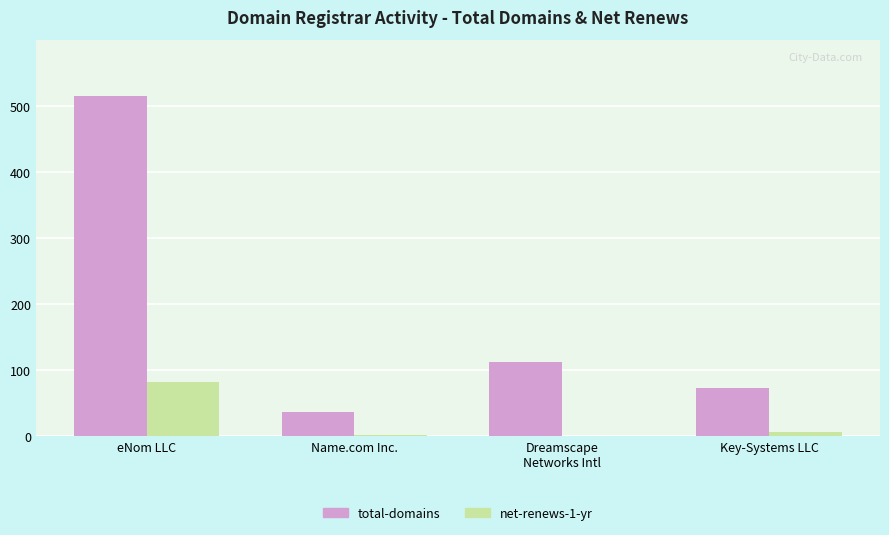

What are all the series names shown in the legend?

total-domains, net-renews-1-yr